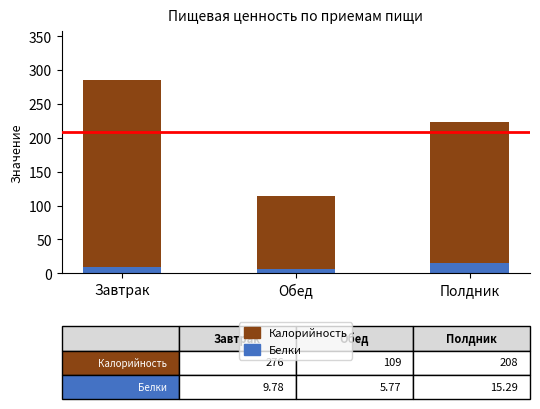

Are the bars horizontal?

No